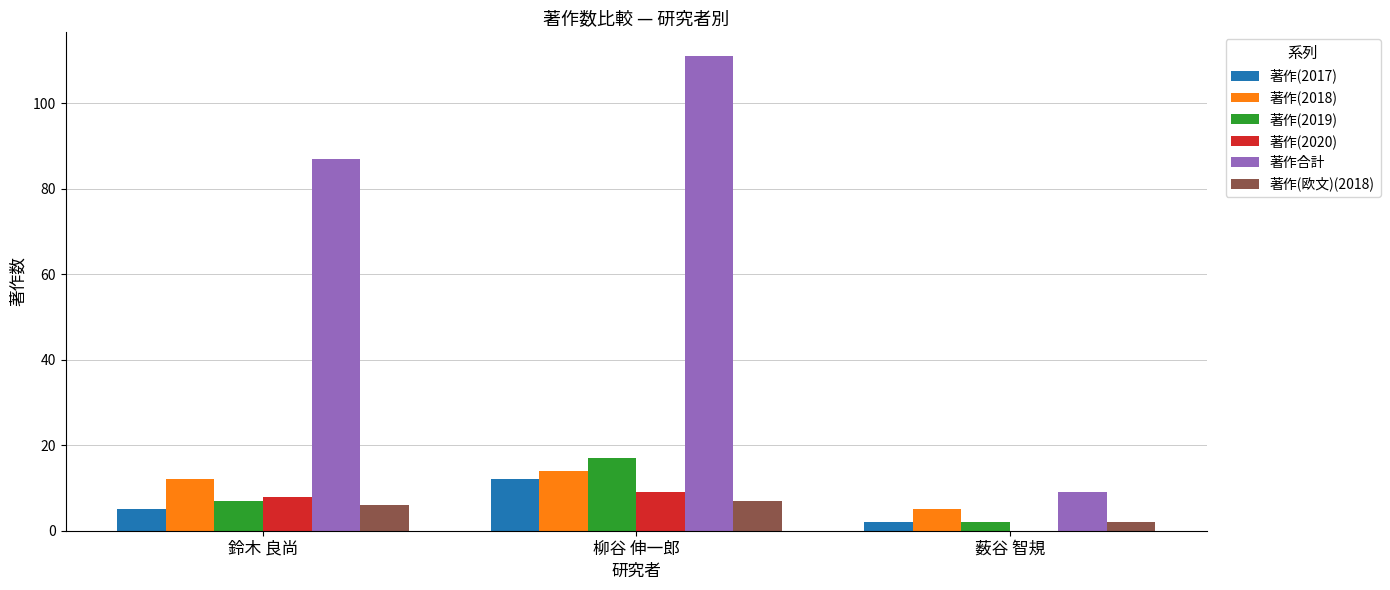

Where is 著作合計 nearest to the value 60?

鈴木 良尚